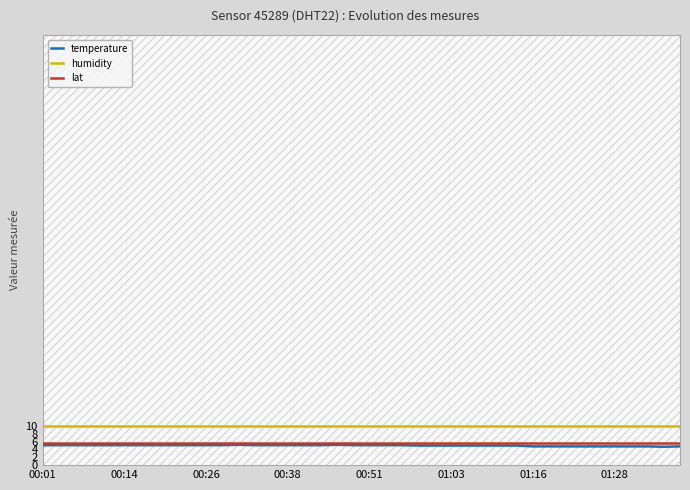

Is the value of humidity at 23 greater than the value of temperature at 13?

Yes